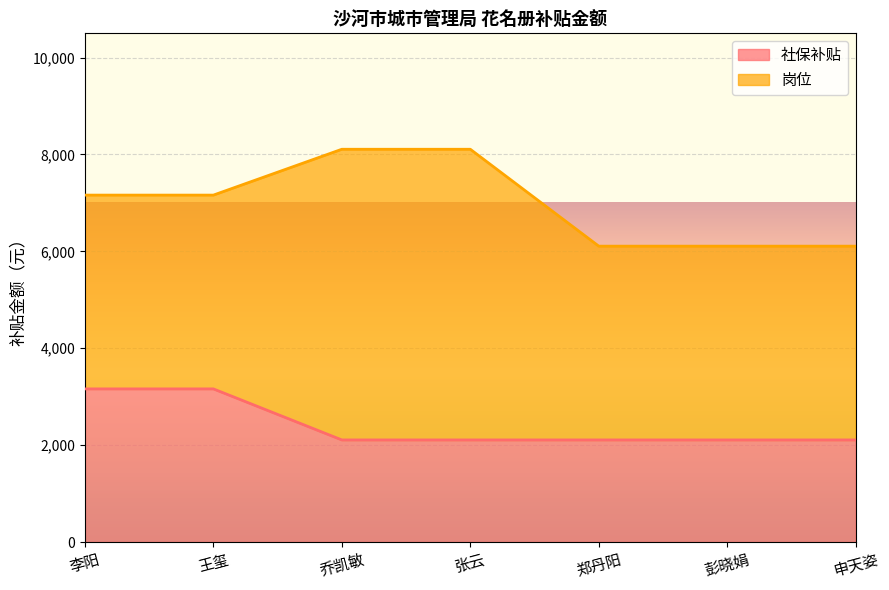

The chart shows a value of 4257.4 at 王玺. True or false?

False